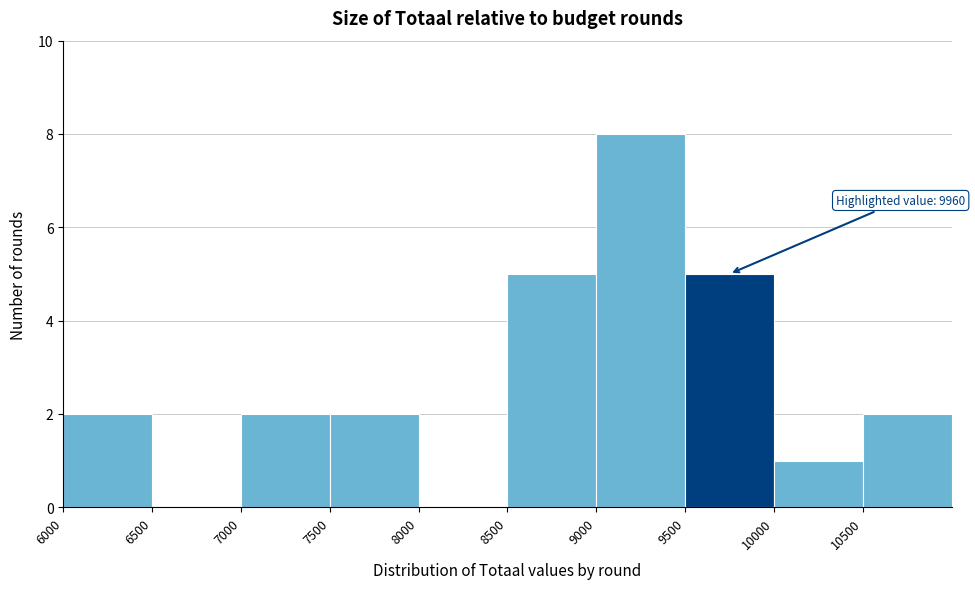

Which range on the x-axis has the tallest bar?

9000 to 9500